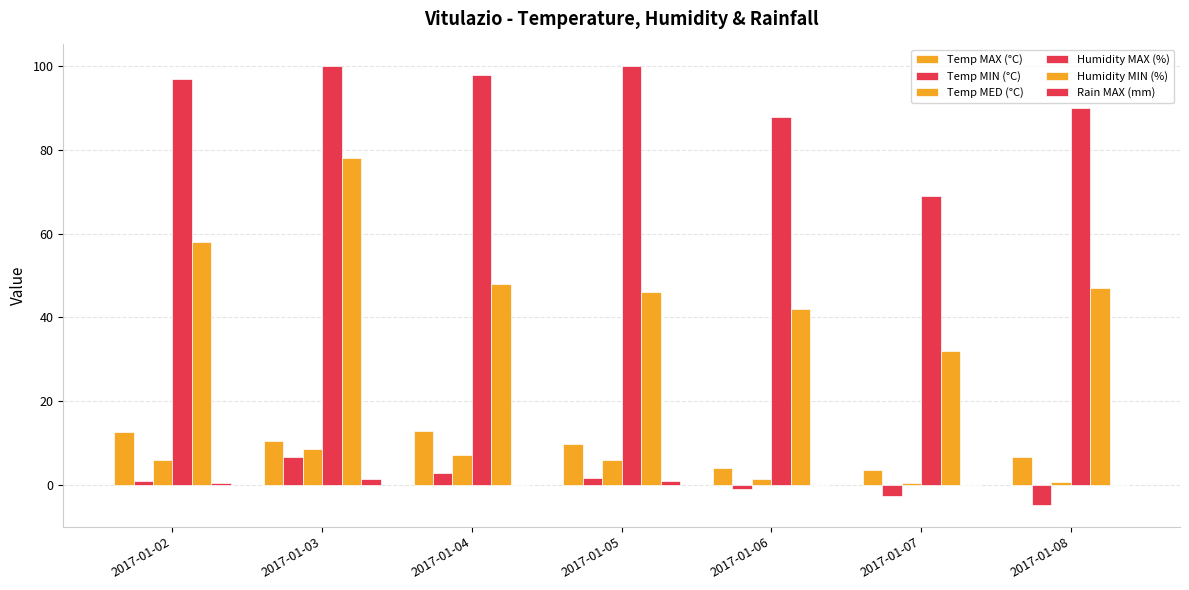

Does the chart contain stacked bars?

No